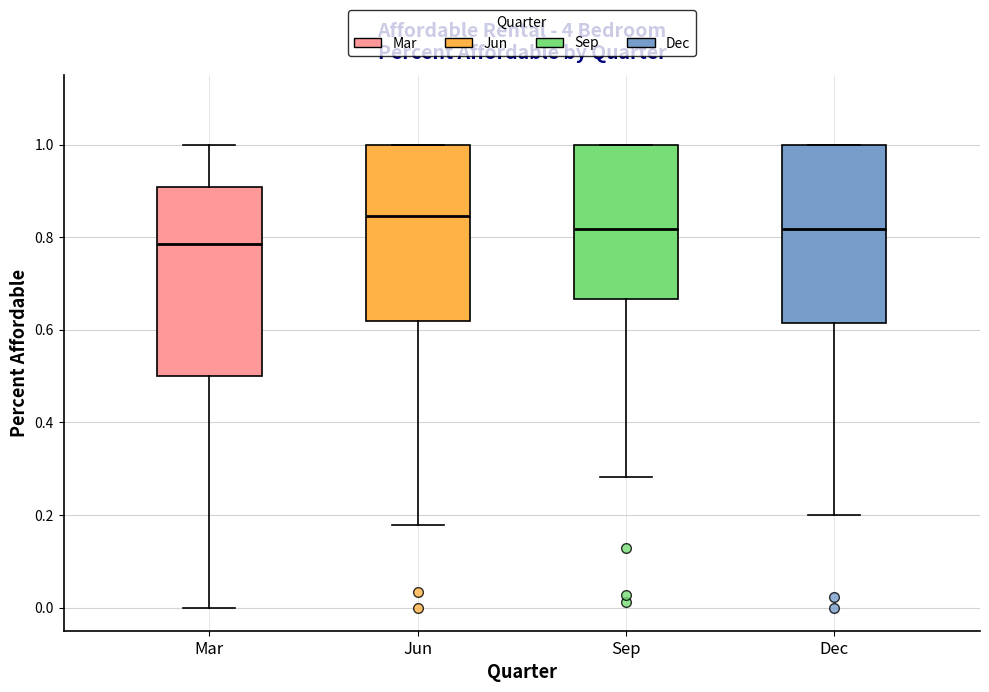

Reading left to right, transcribe this box plot: for each box, give where its median line is, the range the box spans, and where its two whiskers end, as read against the y-axis. The values are not printed on the chart, so give them approximately, as read against the axis.

Mar: median 0.78, box 0.50 to 0.90, whiskers 0.00 to 1.00
Jun: median 0.84, box 0.62 to 1.00, whiskers 0.18 to 1.00
Sep: median 0.82, box 0.66 to 1.00, whiskers 0.28 to 1.00
Dec: median 0.82, box 0.62 to 1.00, whiskers 0.20 to 1.00